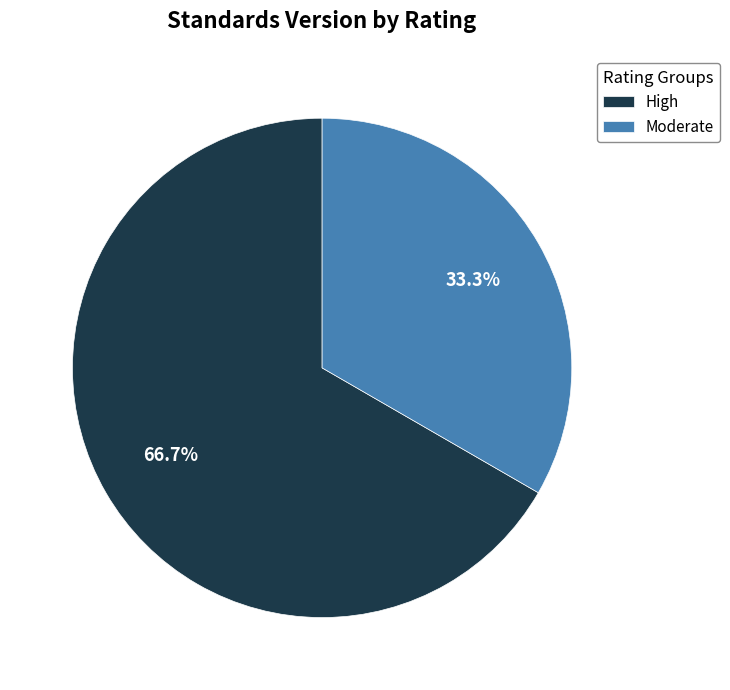

How much of the chart is everything except High?

33.3%